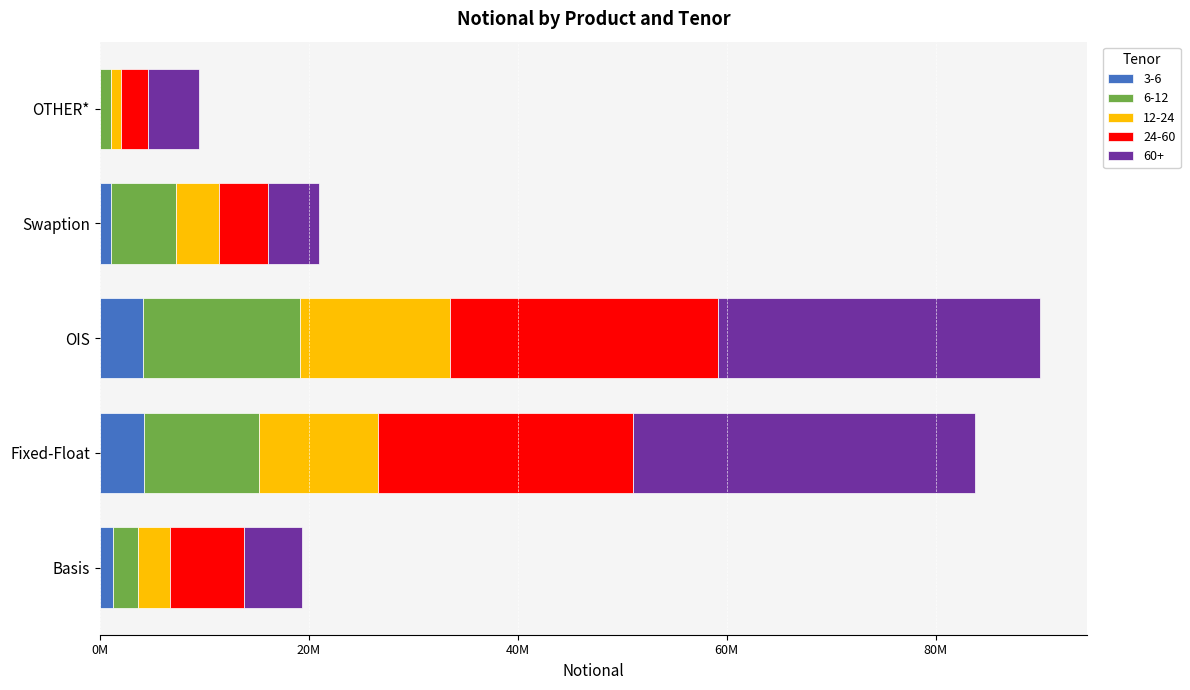

What is the value of the 12-24 bar at the 3rd from the left?

14383513